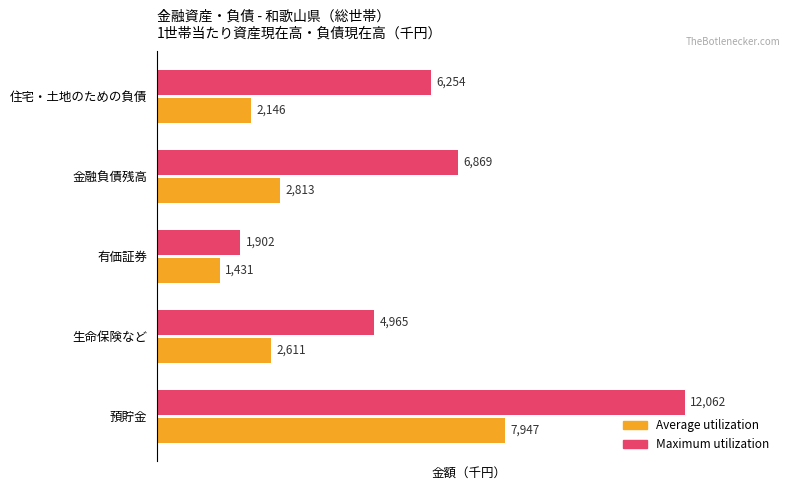

Between 預貯金 and 金融負債残高, which series saw the biggest shift?

Maximum utilization